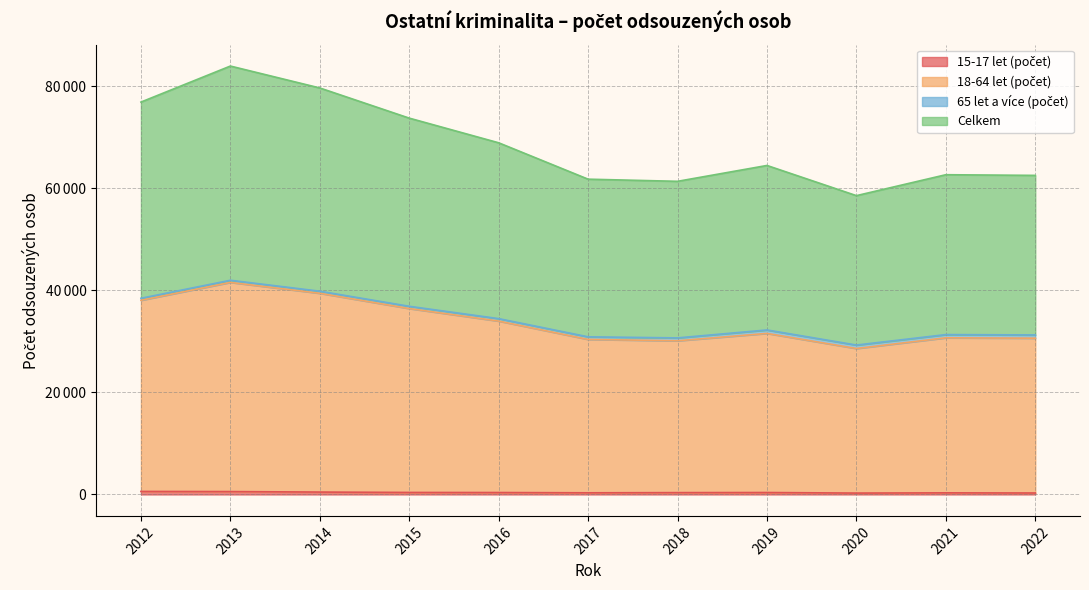

List the labels in order of Celkem value, smallest first.

2020, 2018, 2017, 2022, 2021, 2019, 2016, 2015, 2012, 2014, 2013